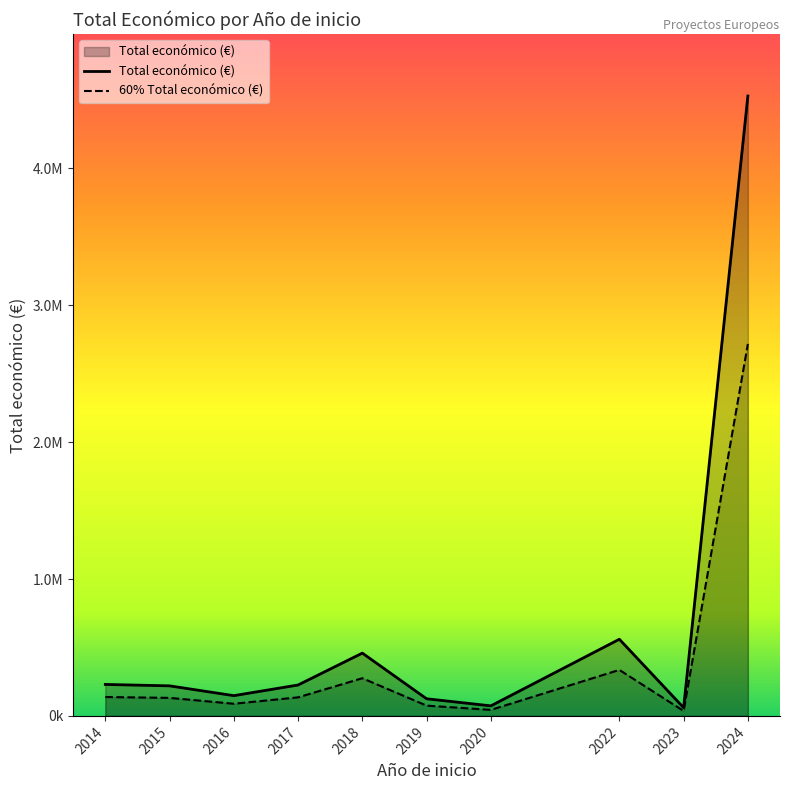

What is the difference between the maximum and minimum values?

4463733